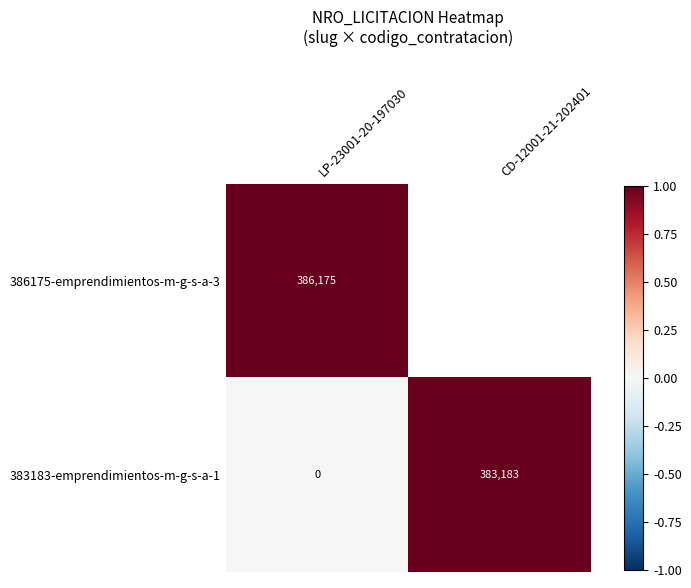

At which label is 383183-emprendimientos-m-g-s-a-1 closest to 191591?

LP-23001-20-197030